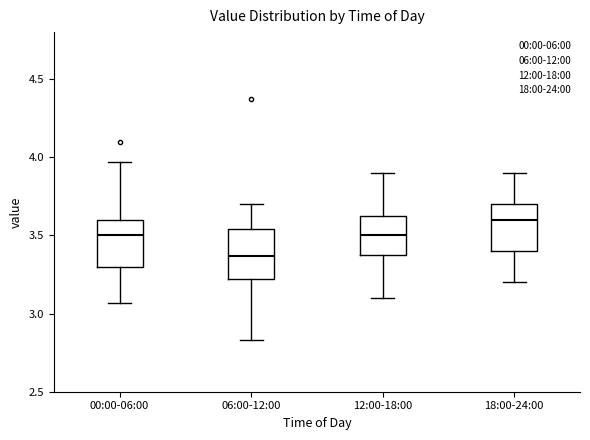

Where does the upper whisker of the box for 06:00-12:00 end on the y-axis? The values are not printed on the chart, so give them approximately, as read against the axis.

3.70